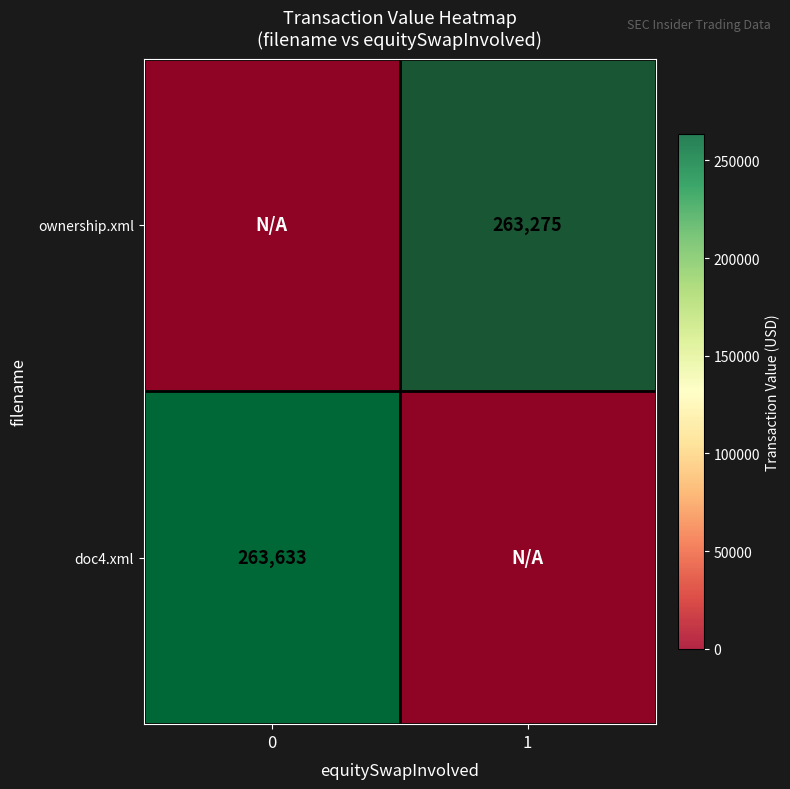

The value of ownership.xml at 0 is 0. True or false?

True